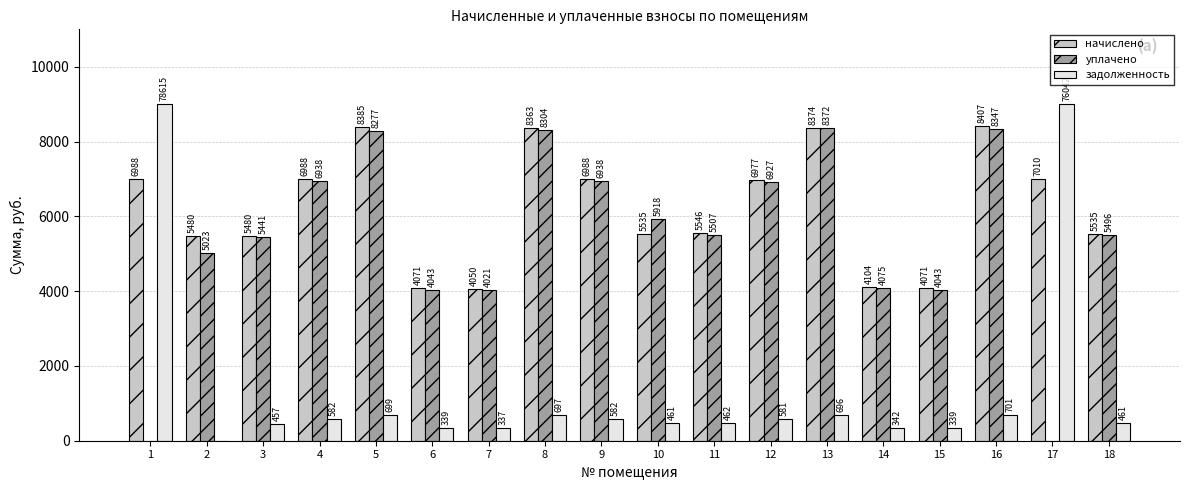

What is the sum of all уплачено values?

97670.1